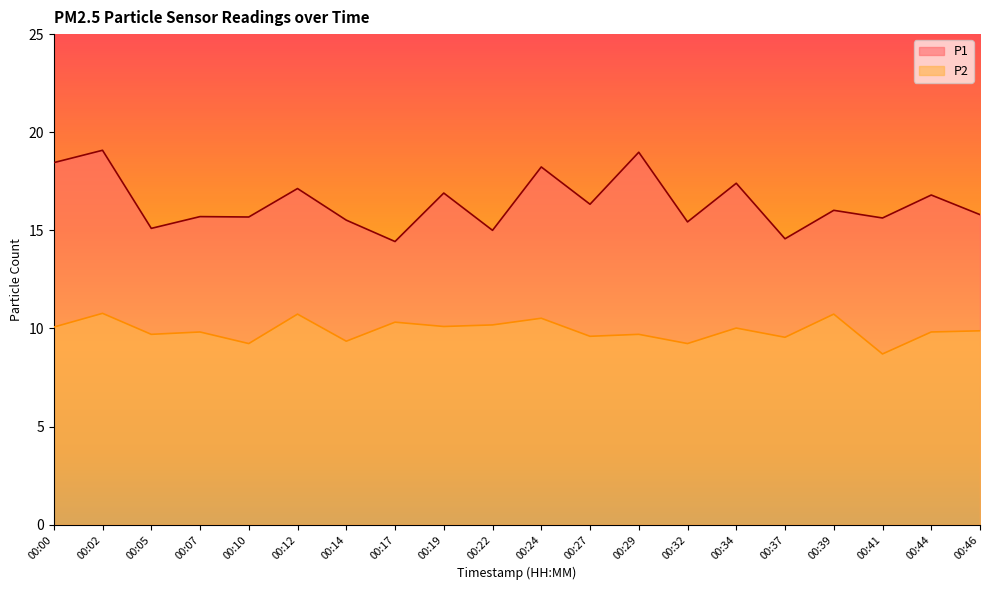

The value of P2 at 00:24 is 6.2. True or false?

False